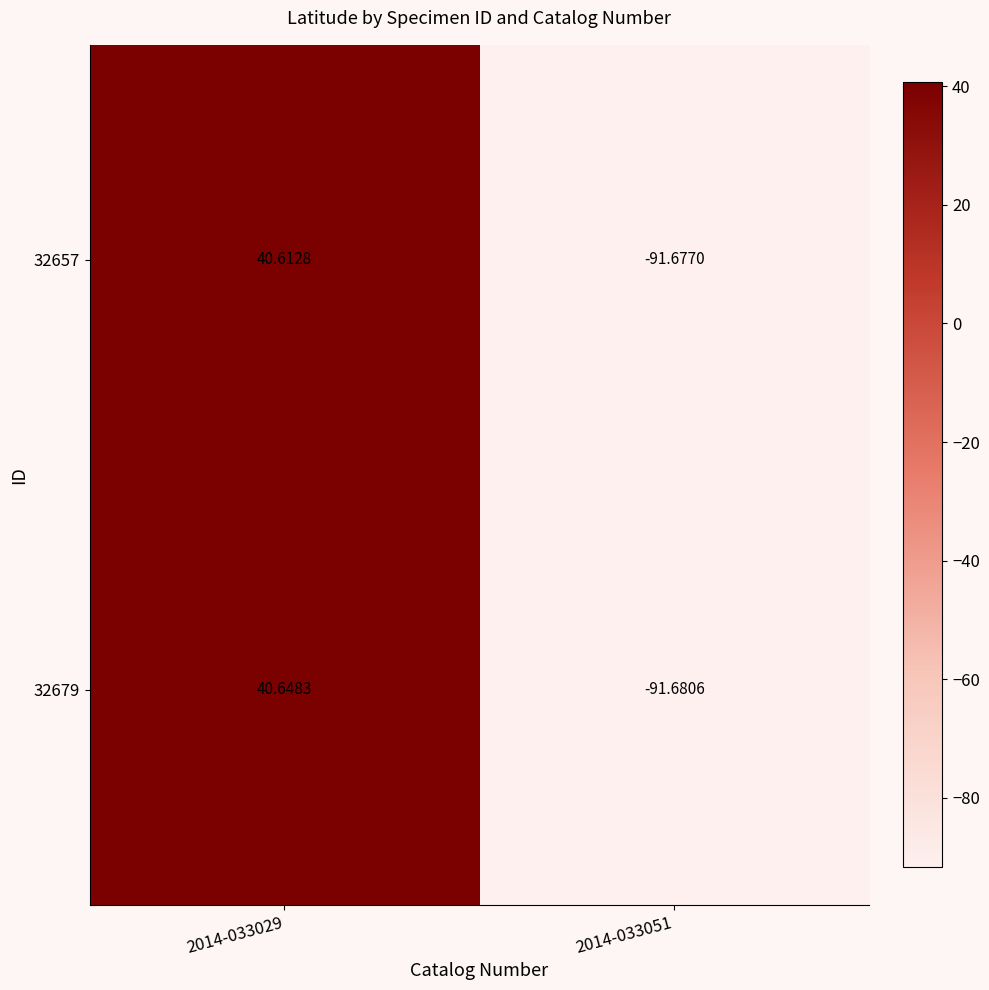

How many data points does each series have?

2